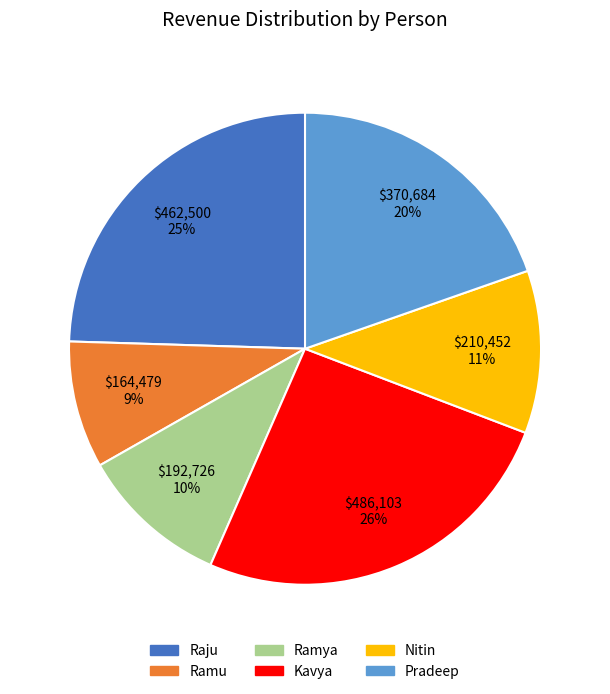

Between Kavya and Raju, which is larger?

Kavya